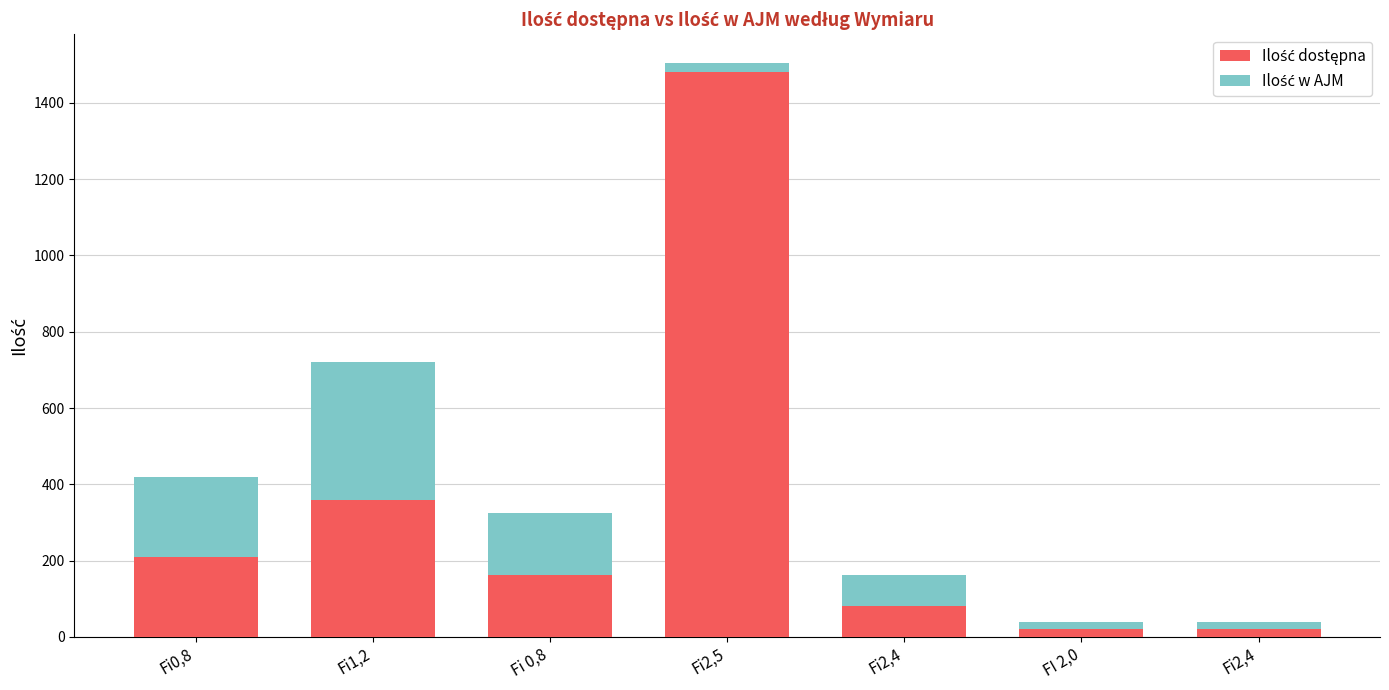

At which label is Ilość w AJM closest to 190?

Fi0,8